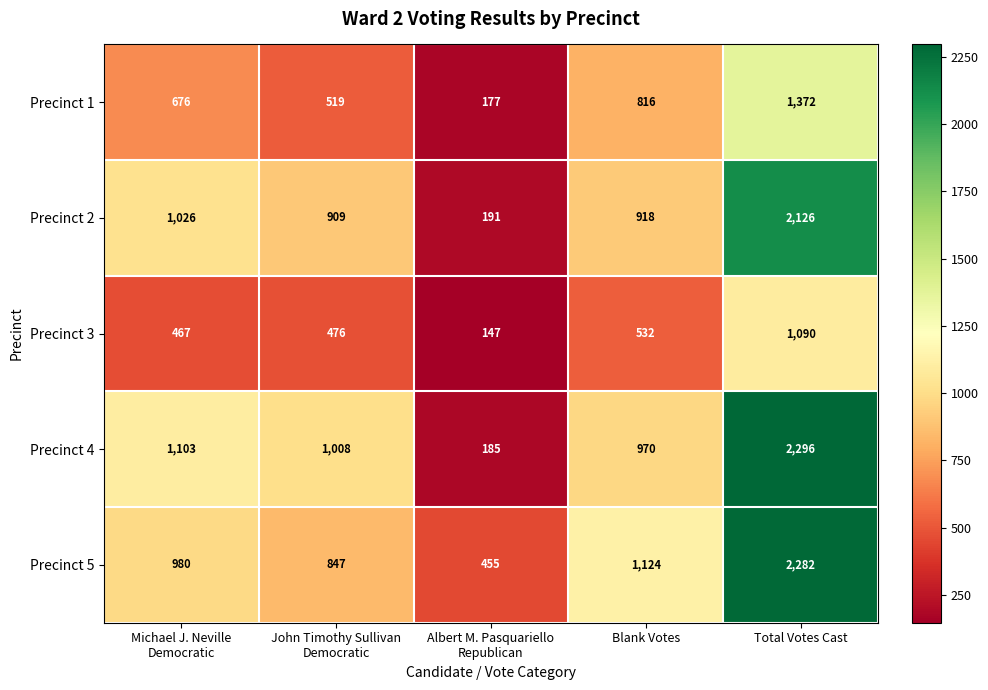

How many data points does each series have?

5